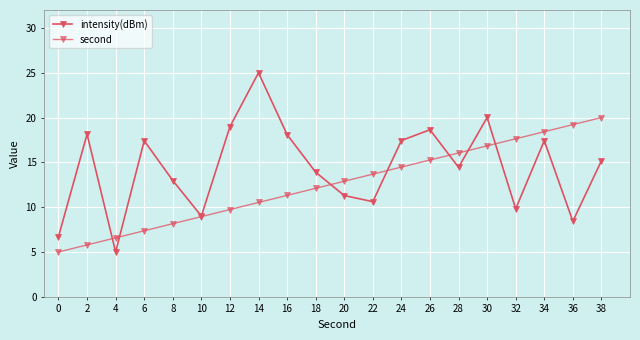

Count the number of data series in this chart.

2